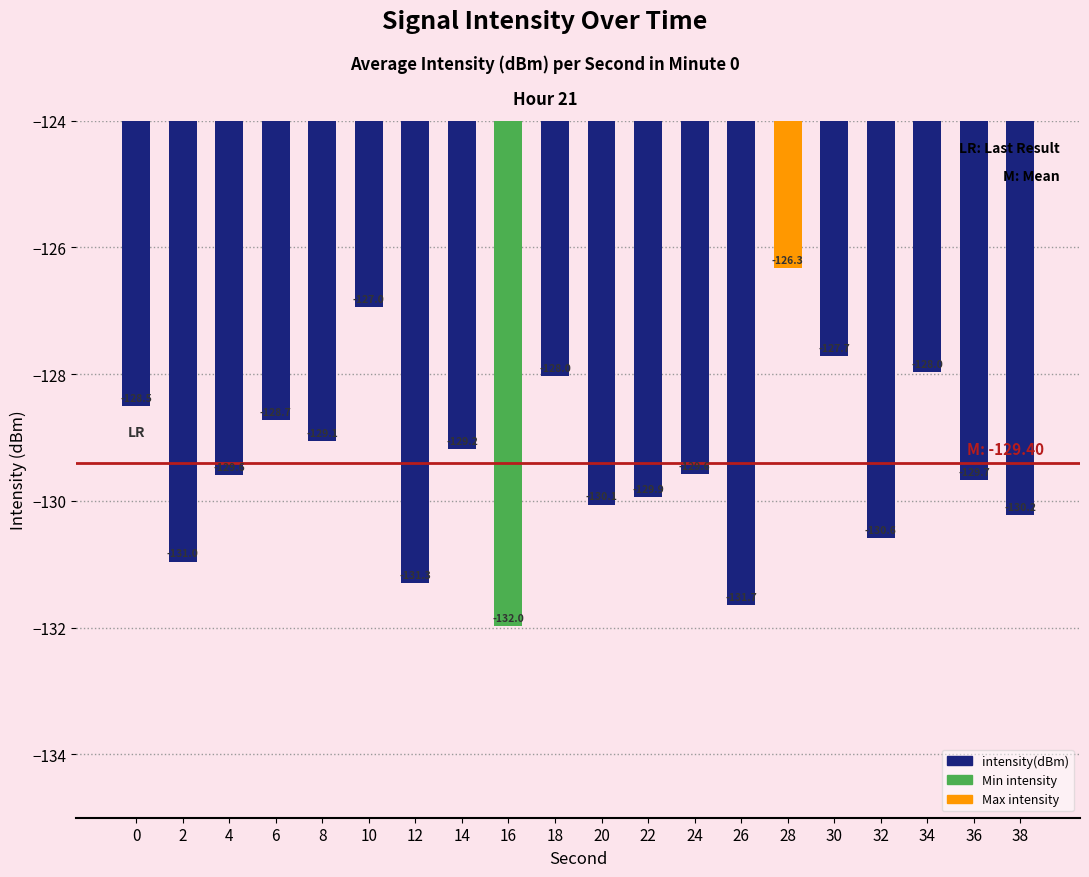

What is the change in value from 22 to 24?

+0.4